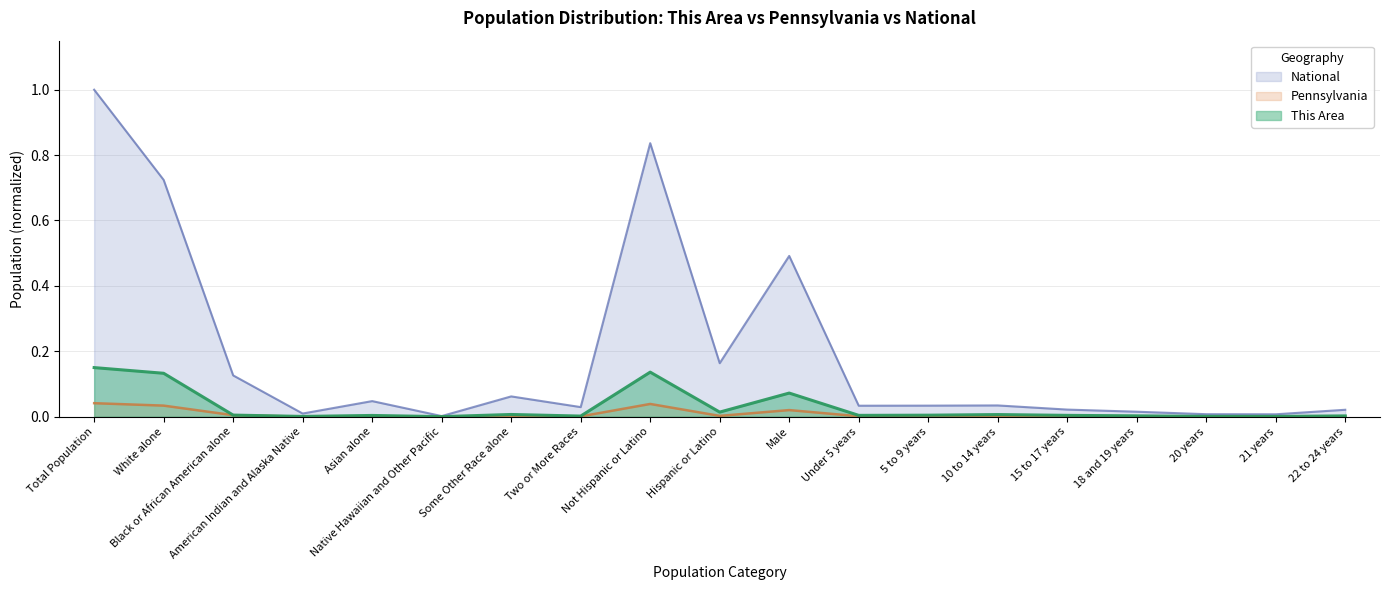

True or false: This Area has a value of 0.1 at White alone.

True